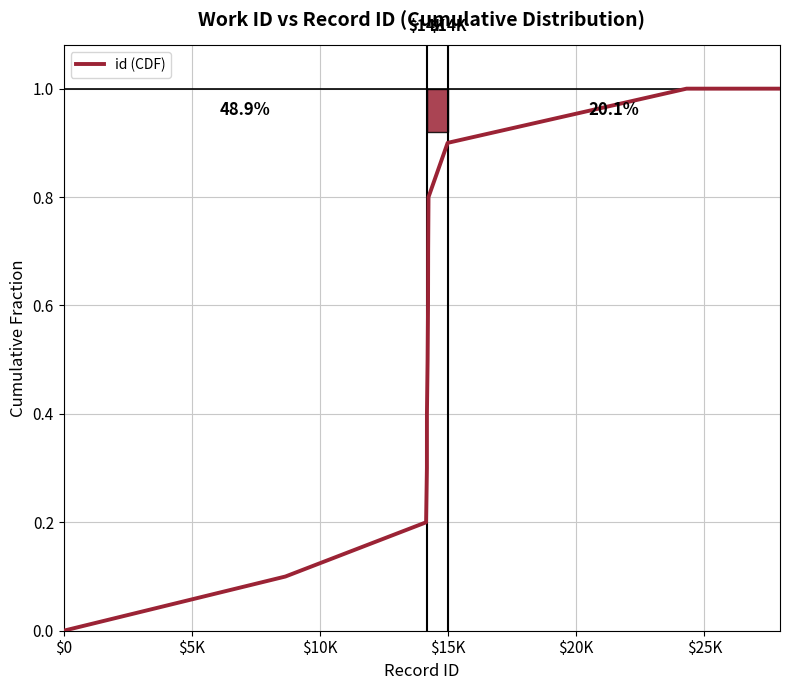

What is the difference between the maximum and minimum values?

1.0